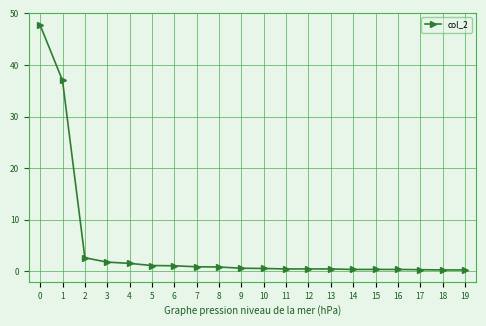

What is the change in value from 11 to 17?

-0.1